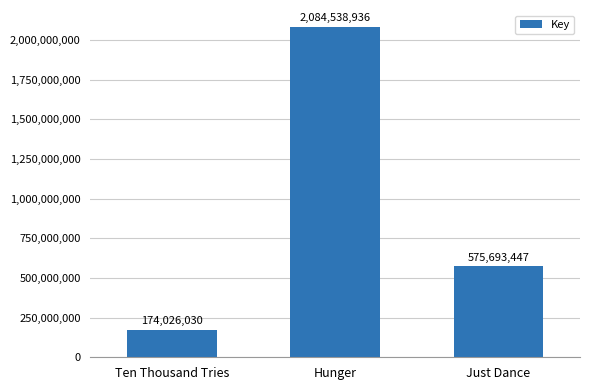

Are the bars horizontal?

No